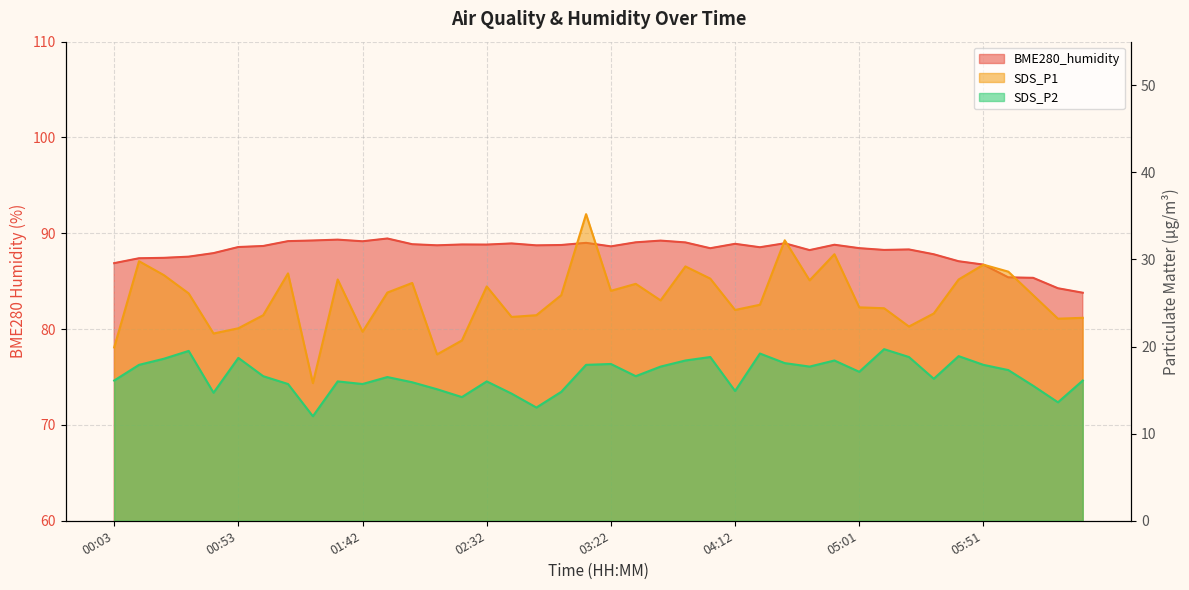

At which category does SDS_P1 reach its first local valley?

00:43